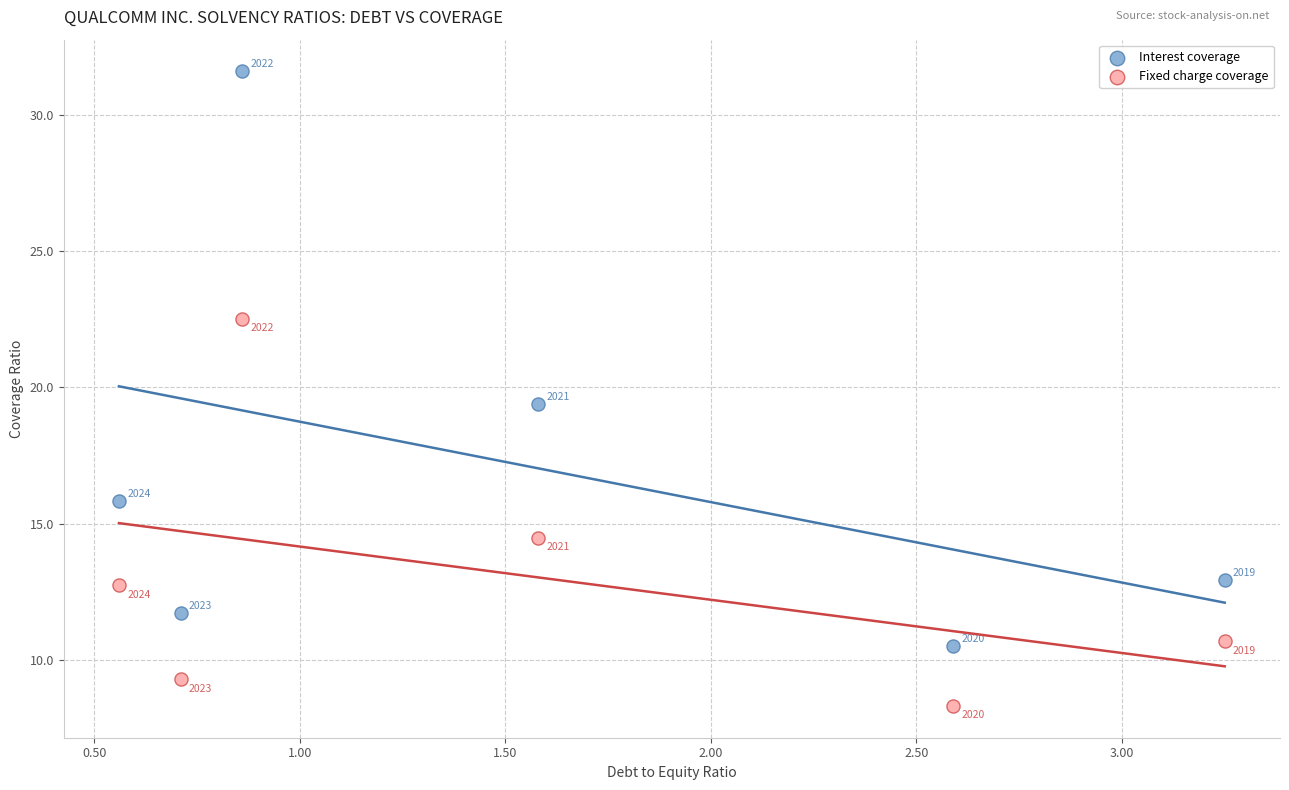

Which series has the largest Y range (max minus min)?

Interest coverage